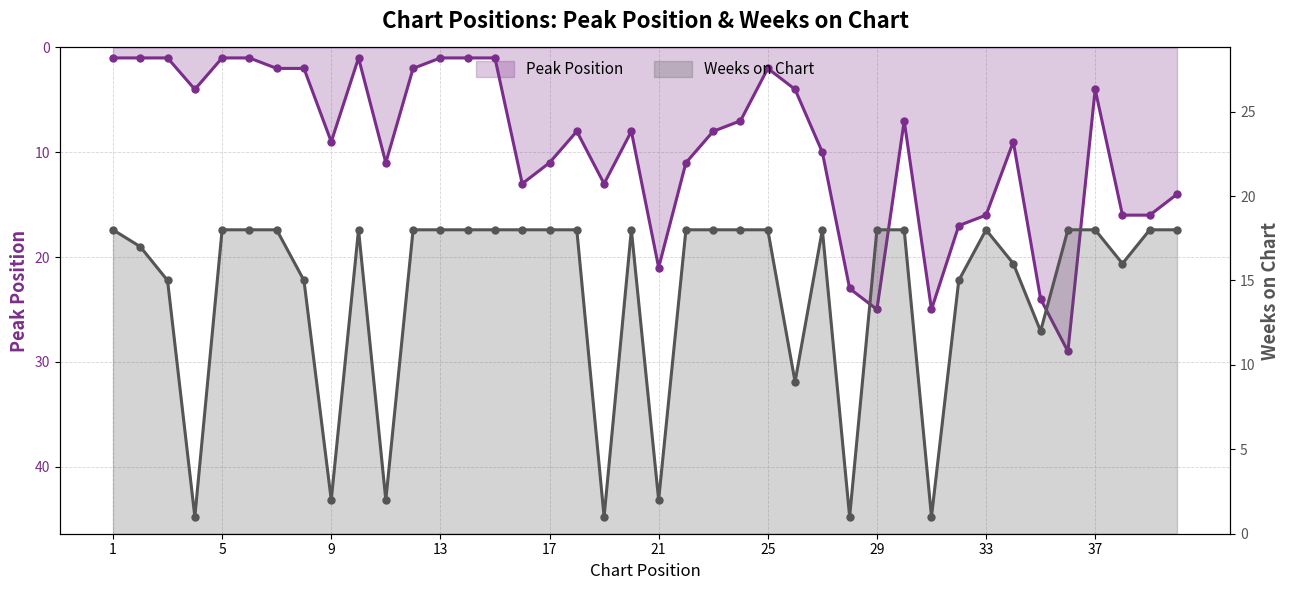

Which series has the largest total across all categories?

Weeks on Chart